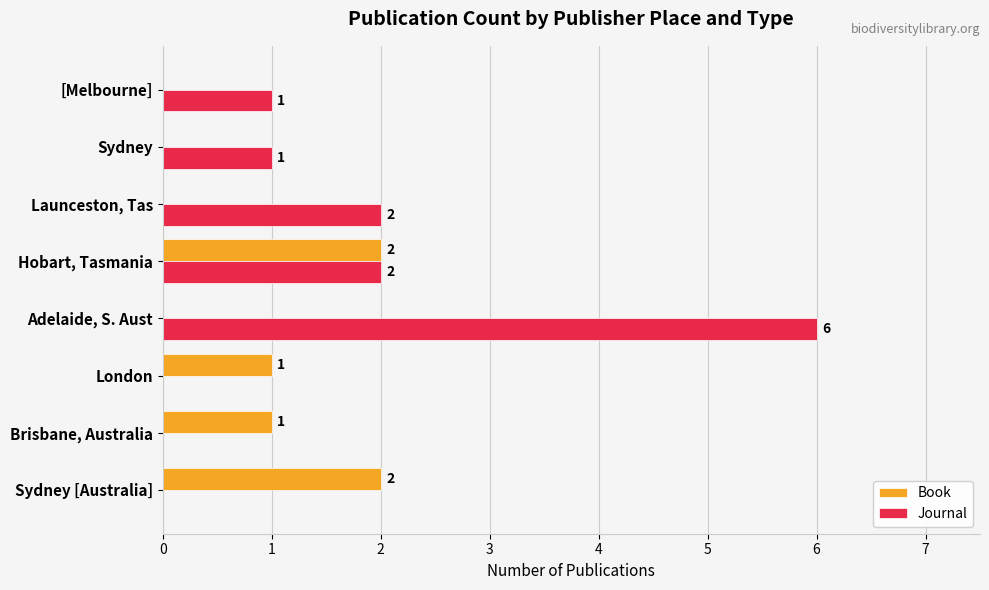

What is the average value of the Book series?

1